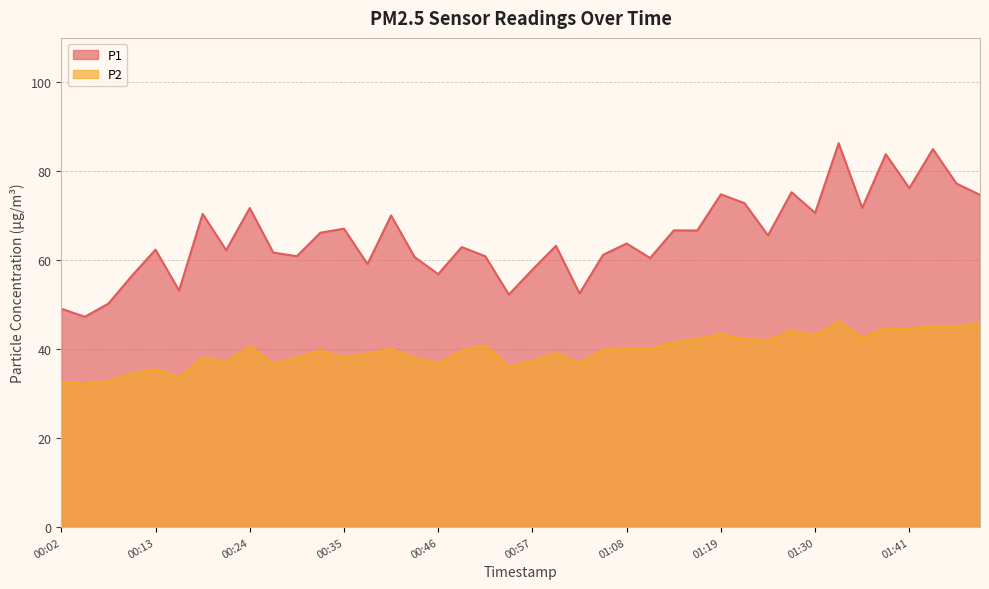

True or false: P2 has more than 2 interior local peaks.

True